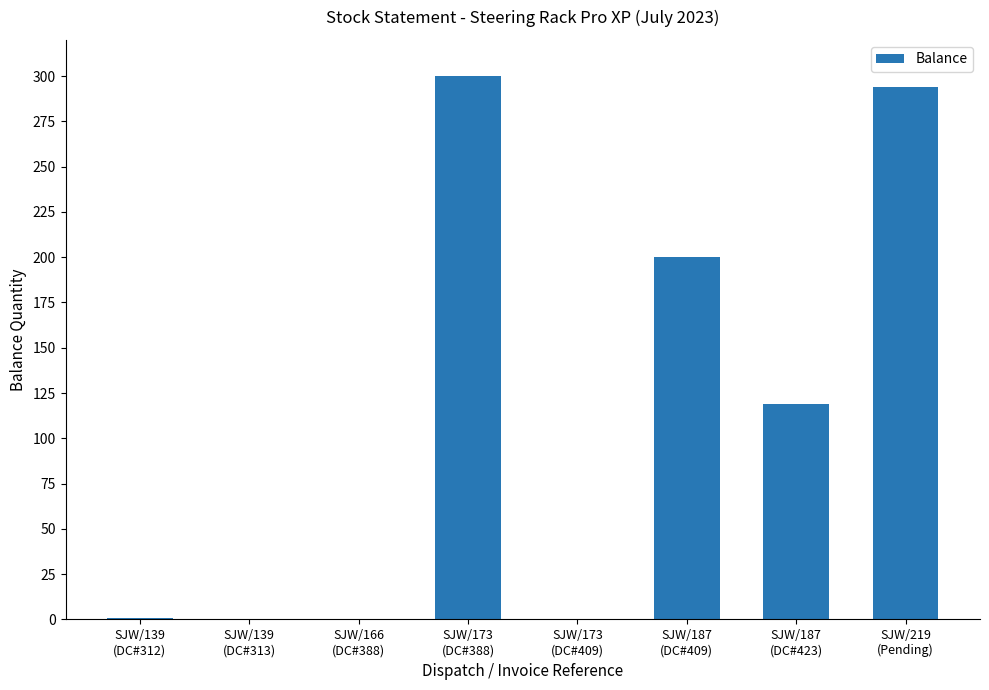

Between SJW/173
(DC#388) and SJW/187
(DC#409), which is larger?

SJW/173
(DC#388)